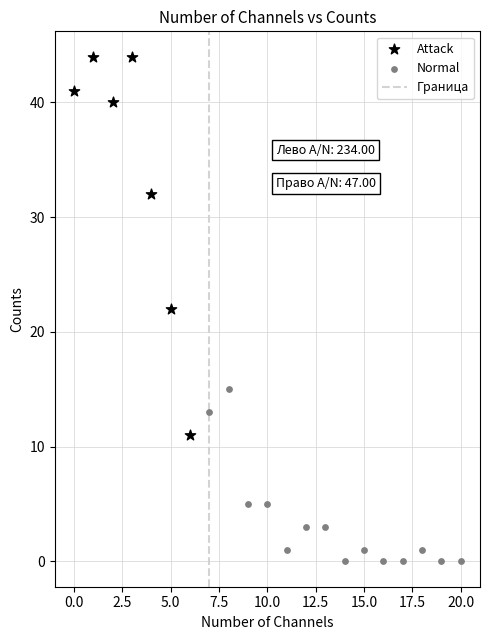

Which series reaches the minimum Y coordinate?

Normal